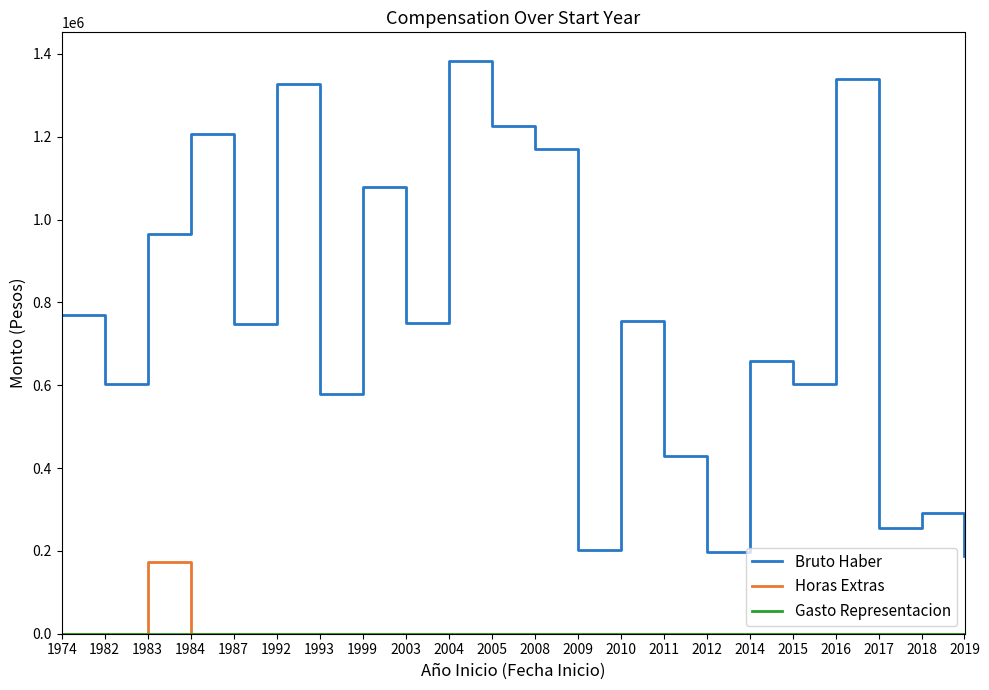

Which series has the largest total across all categories?

Bruto Haber